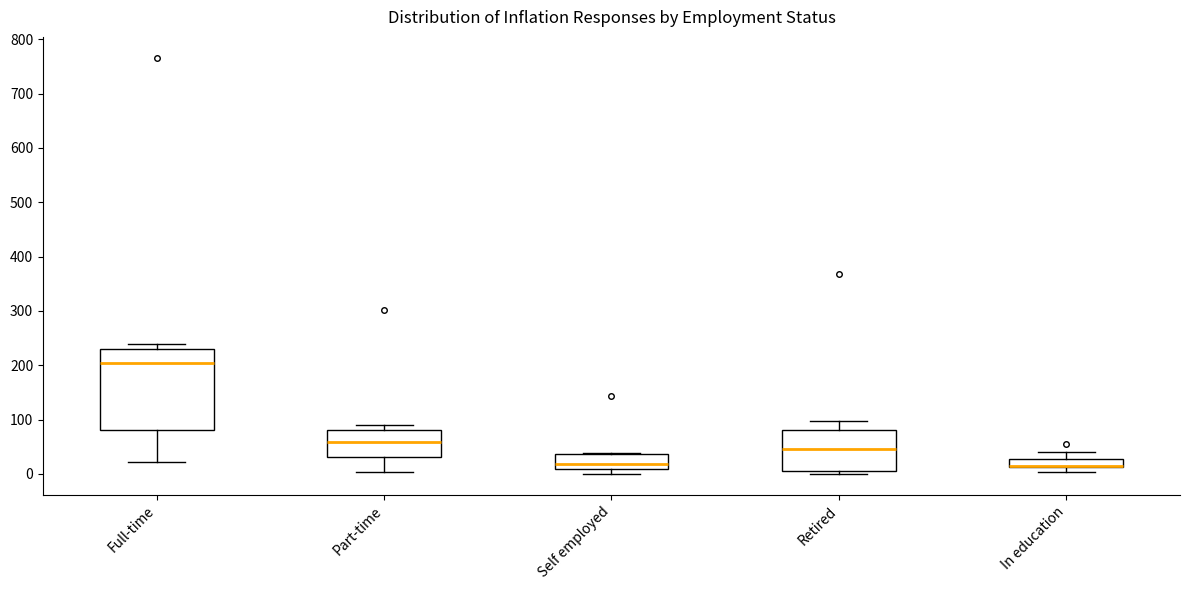

Where does the median line of the box for Part-time sit on the y-axis? The values are not printed on the chart, so give them approximately, as read against the axis.

60